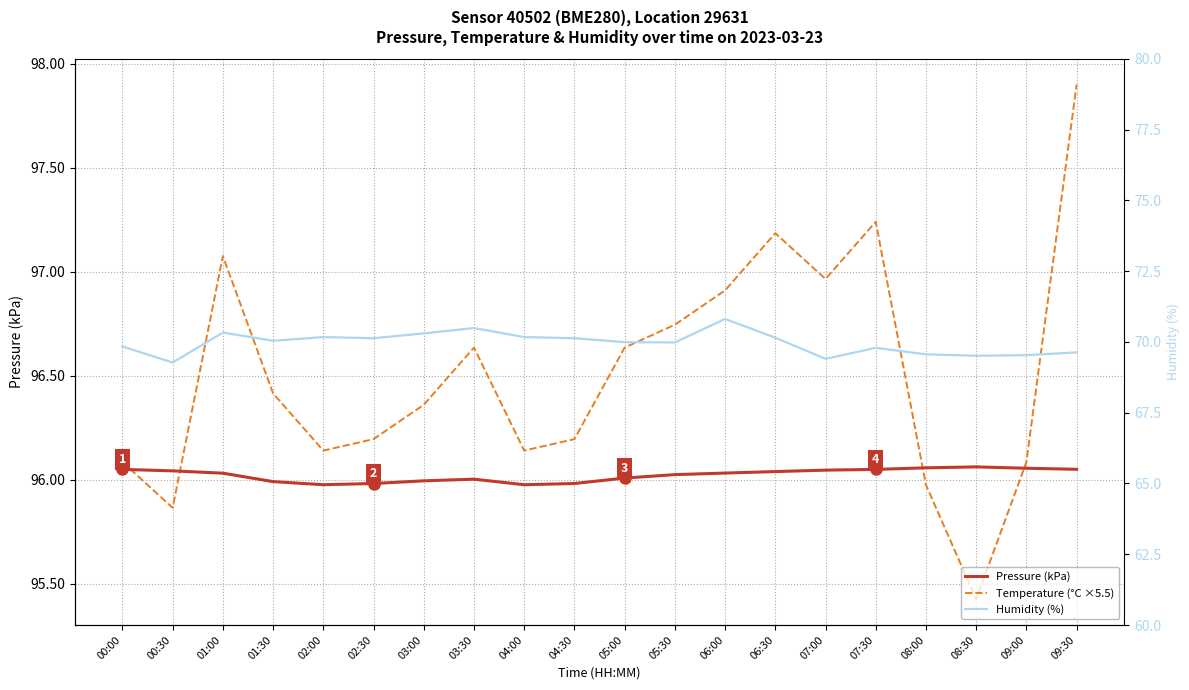

How many data points in Humidity (%) are above 70?

10